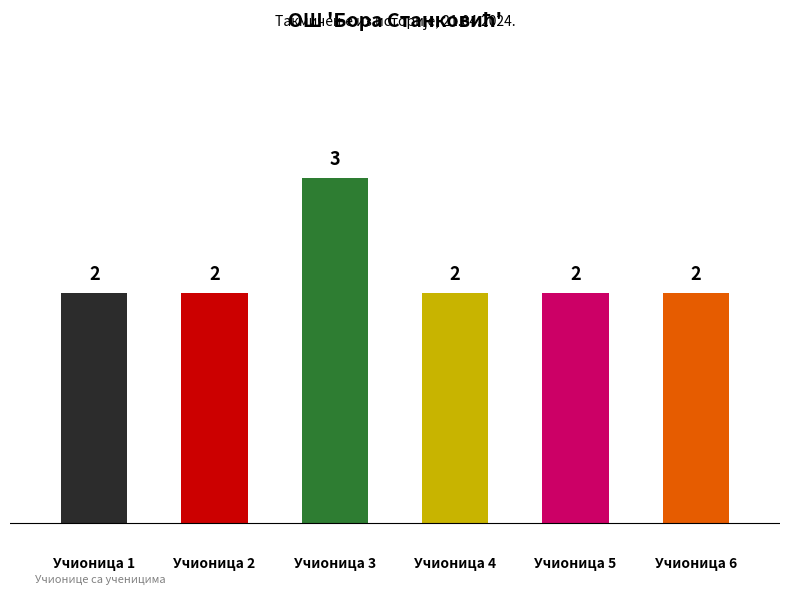

Count the values in the range 2 to 3.

6